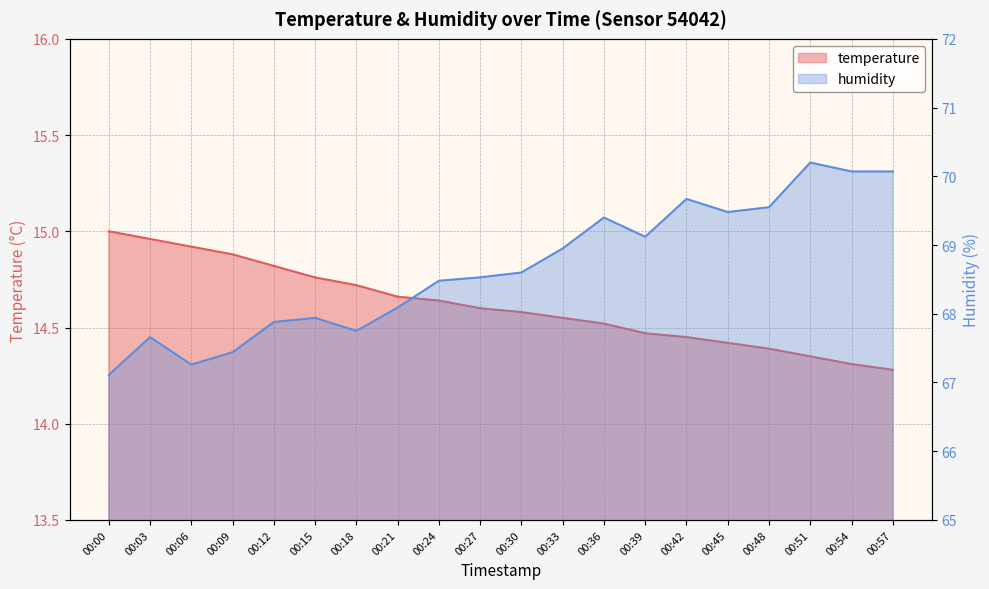

In humidity, how many points are lower than both neighbors (excluding endpoints)?

4